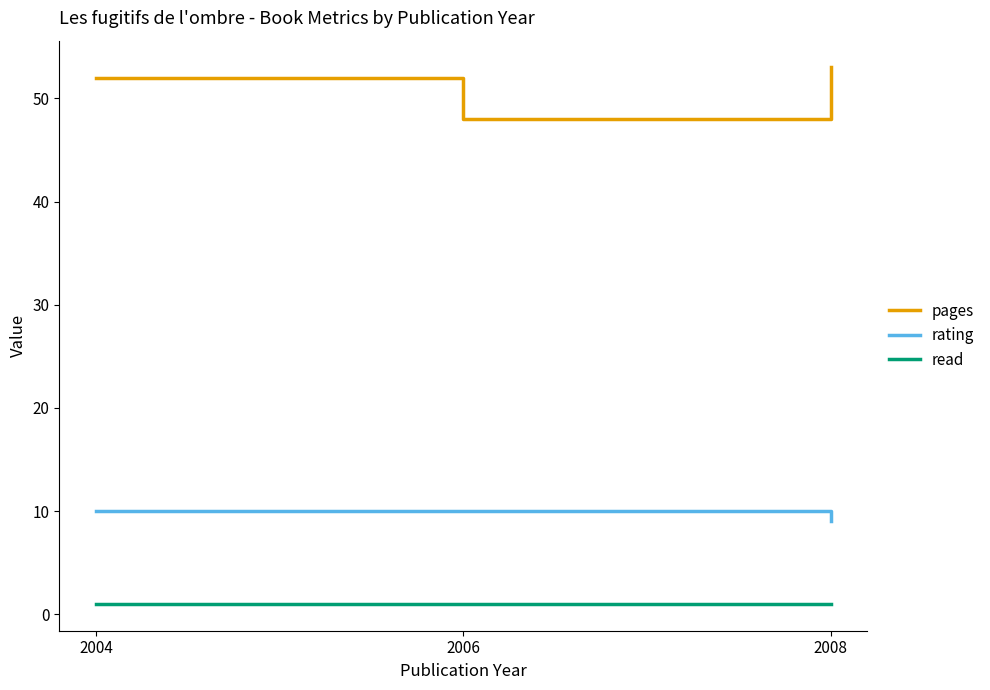

What is the average value of the pages series?

51